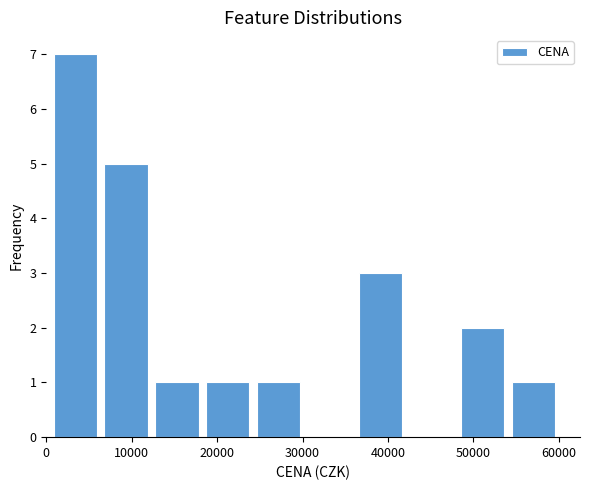

How tall is the bar that spans 48000 to 54000 on the x-axis? Neither the bar edges nor the heights are printed on the chart, so give them approximately, as read against the axes.

2